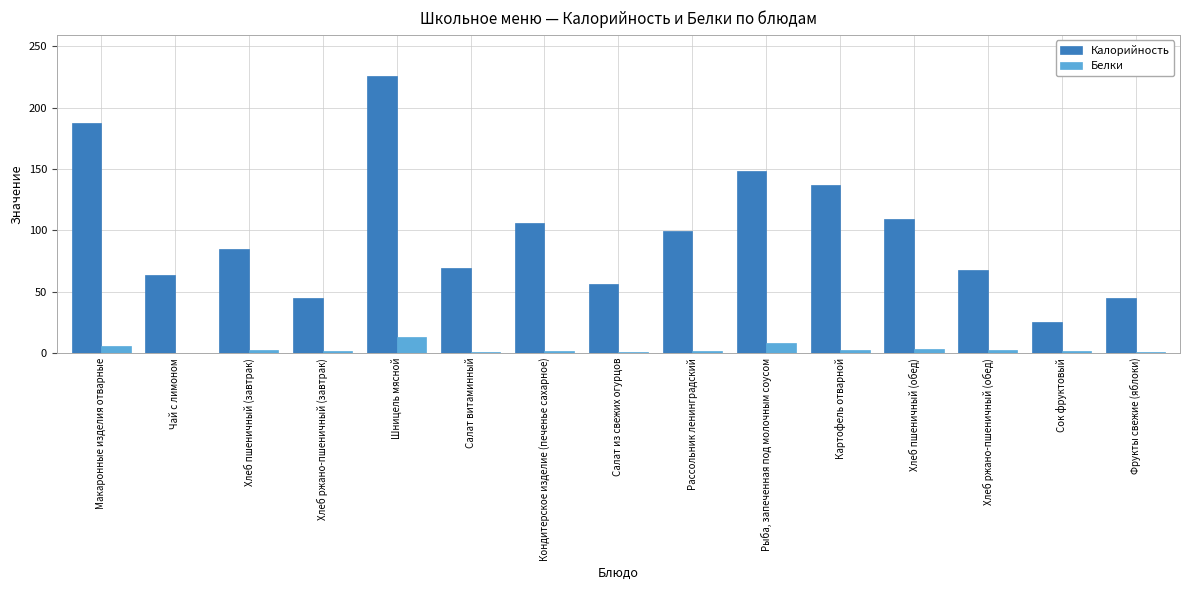

Which series has the largest total across all categories?

Калорийность